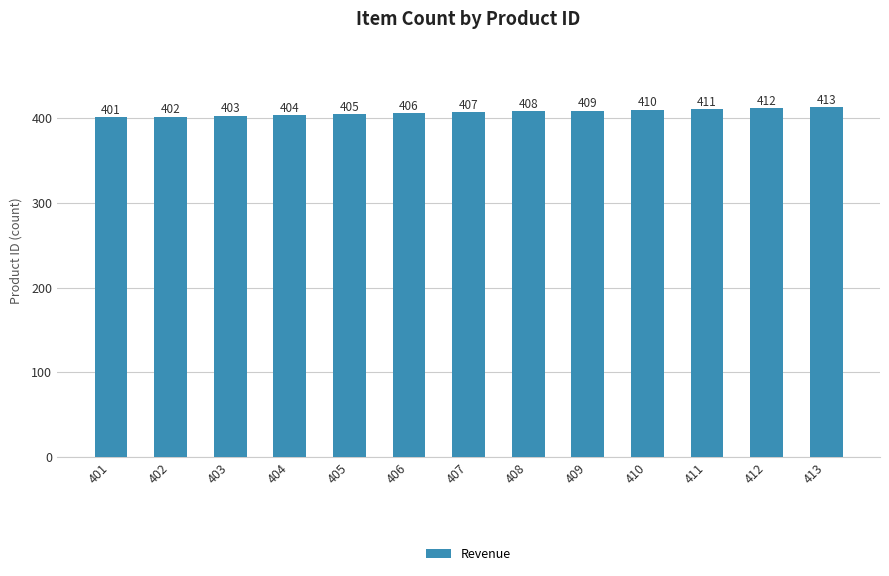

List the labels in order of value, largest first.

413, 412, 411, 410, 409, 408, 407, 406, 405, 404, 403, 402, 401